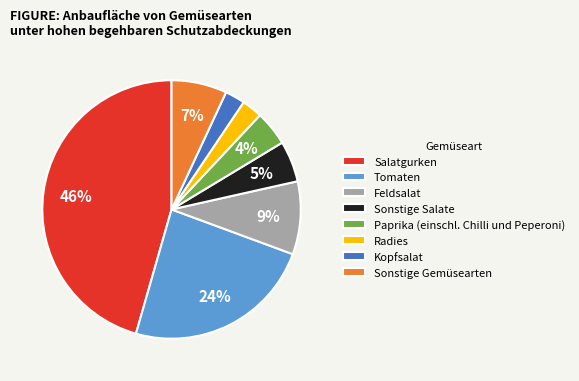

Which category has the biggest portion of the pie?

Salatgurken